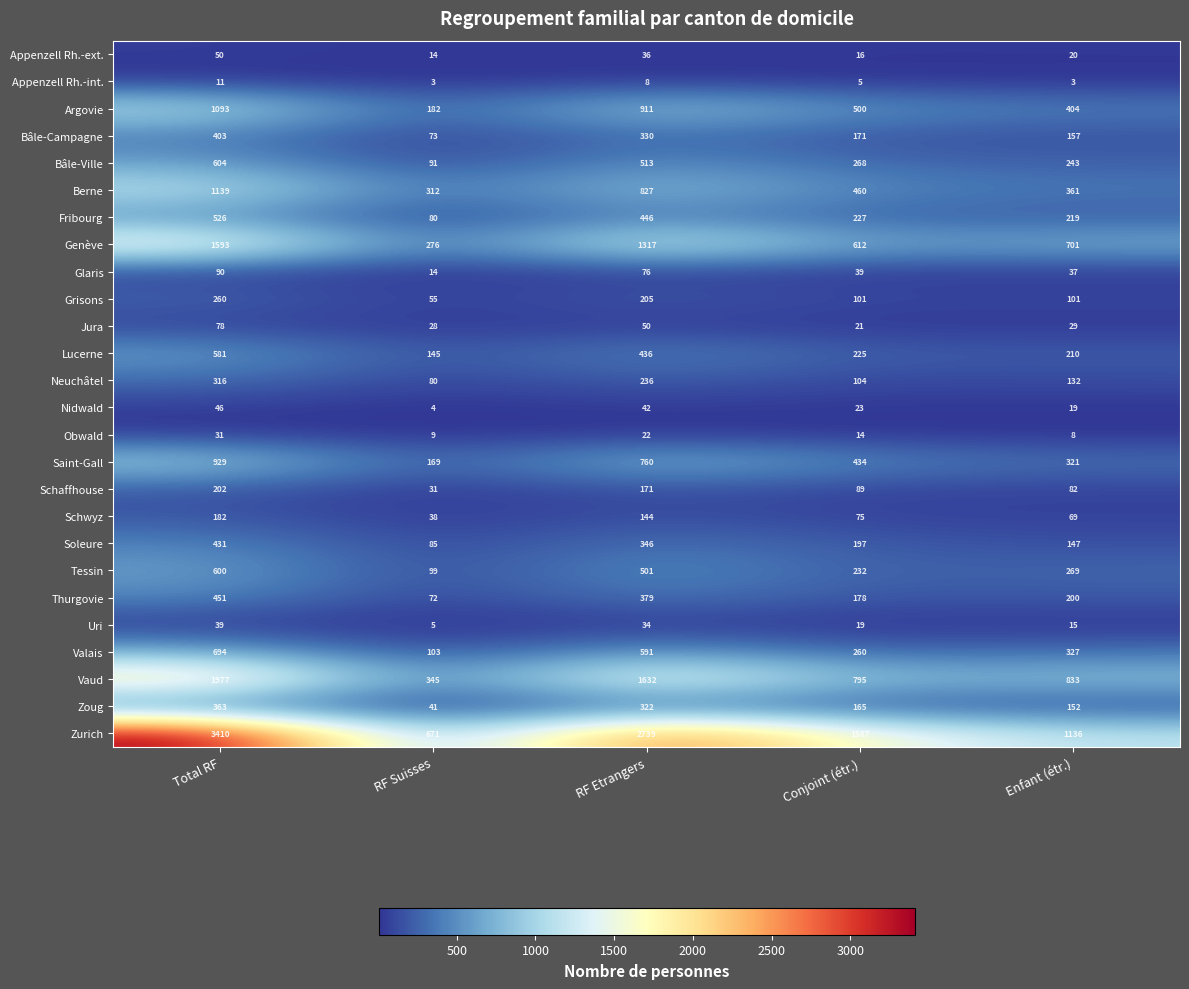

At how many categories does at least one series exceed 1058?

4